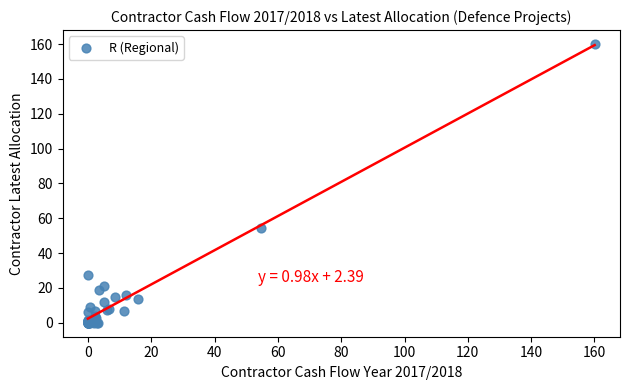

What Y value in the scatter plot is closest to 80?

54.6